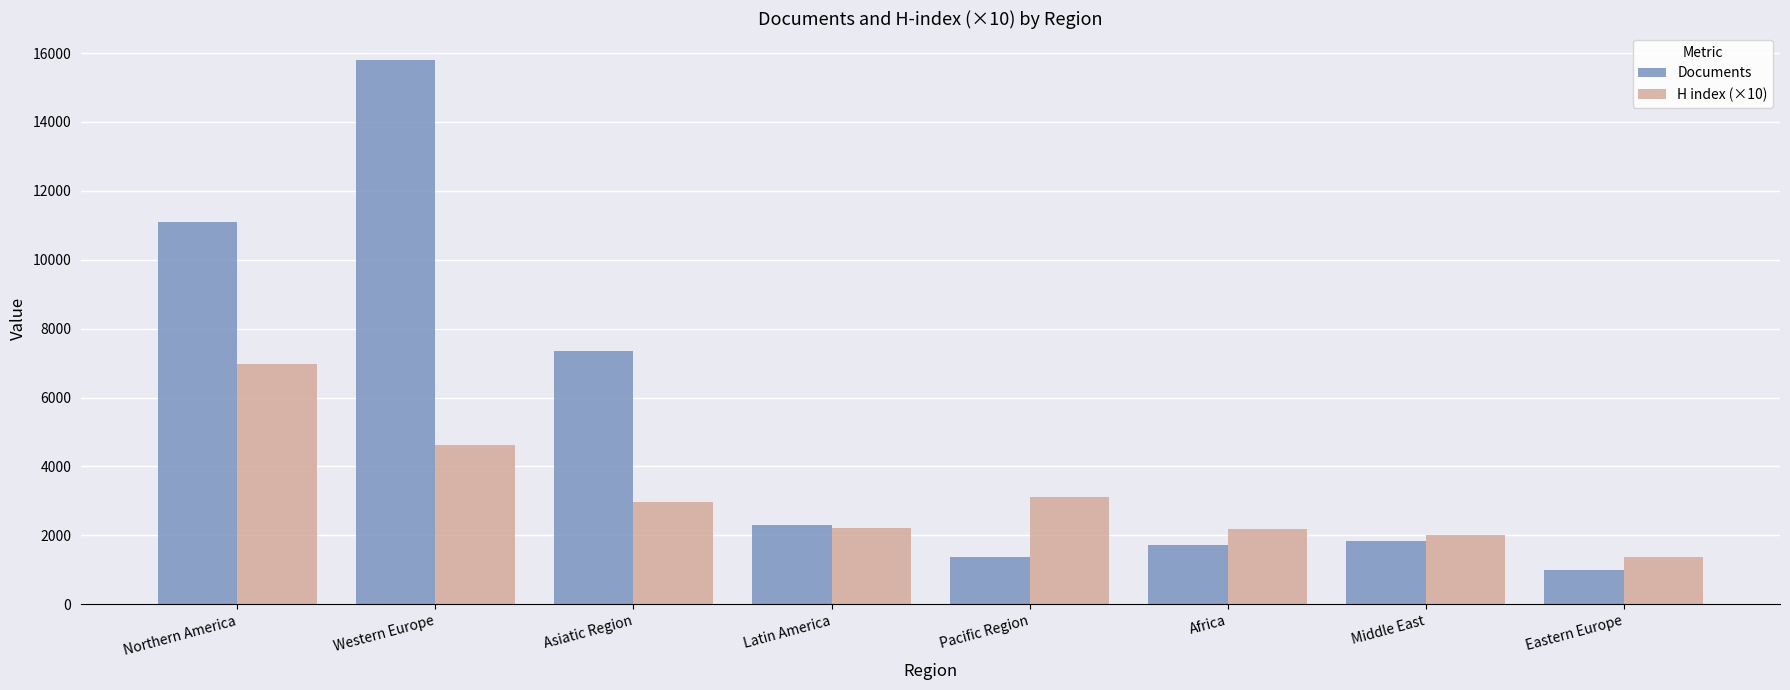

What is the difference between the highest and lowest values at Eastern Europe?

366